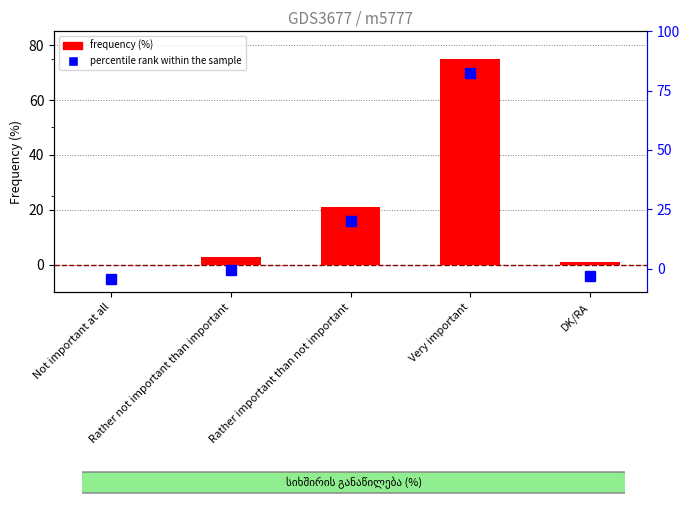

Which label corresponds to the largest value in the chart?

Very important